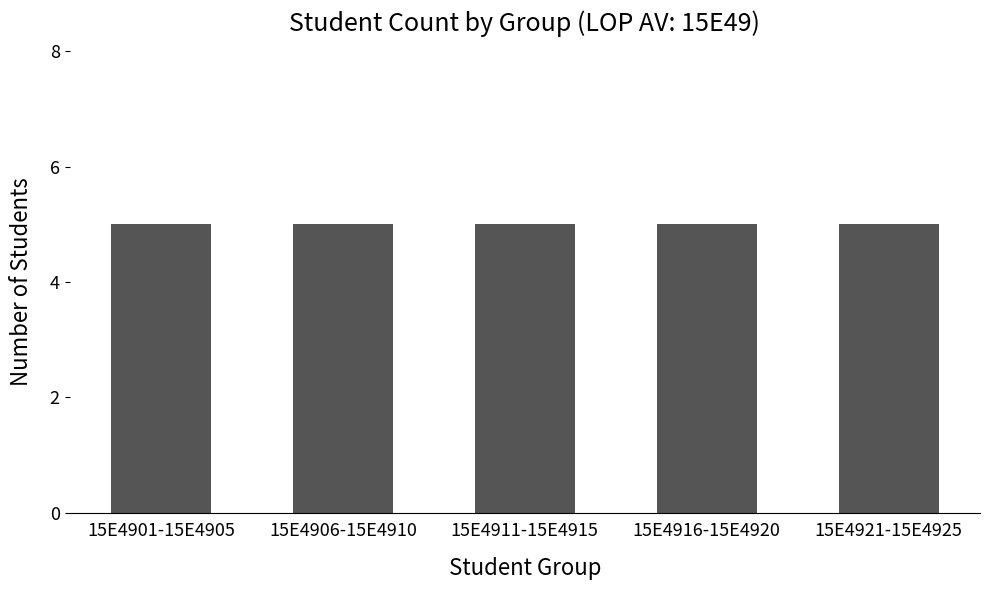

What is the sum of the values at 15E4901 and 15E4909?

10